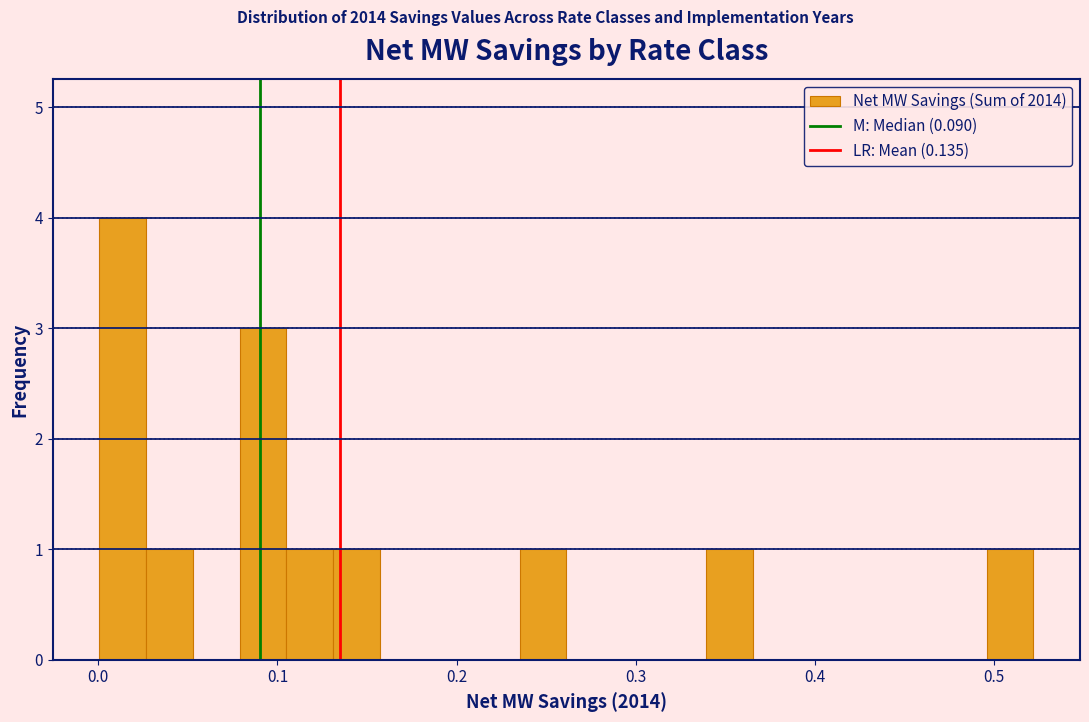

Read against the x-axis, roughly where is the centre of the tallest bar?

0.01